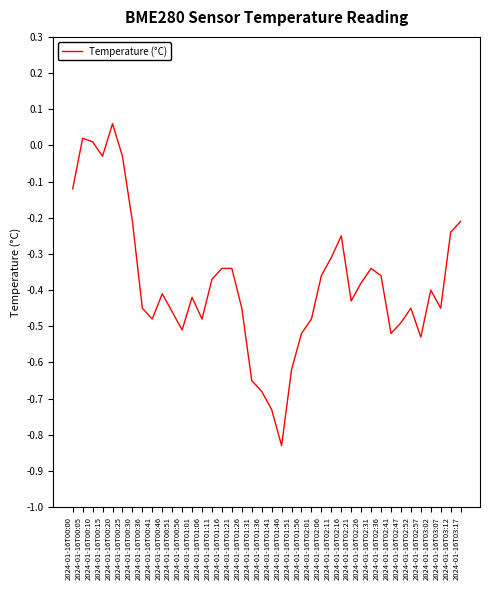

Which label corresponds to the smallest value in the chart?

2024-01-16T01:46